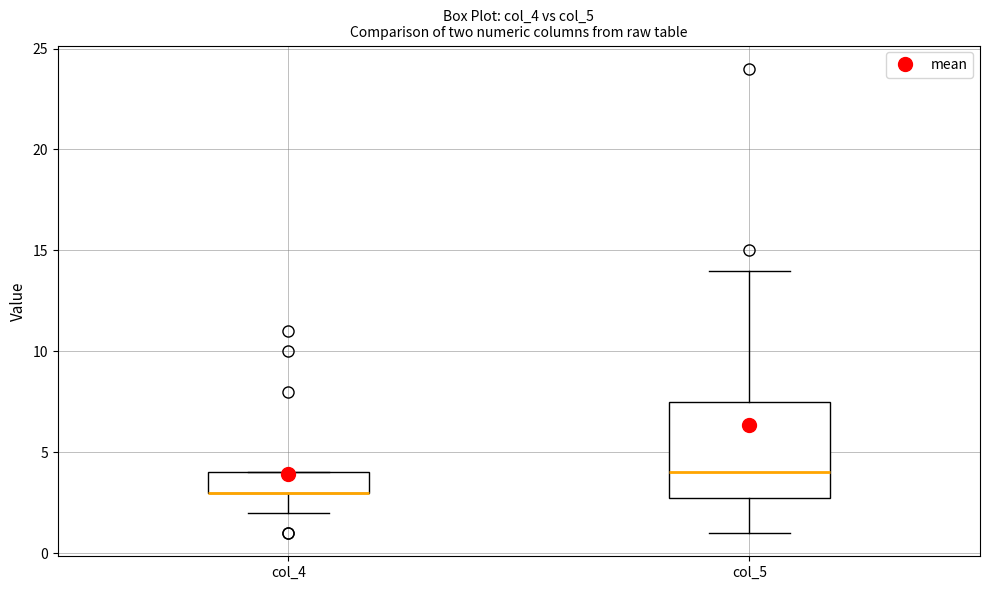

Which box is the tallest, from its lower edge to its upper edge?

col_5